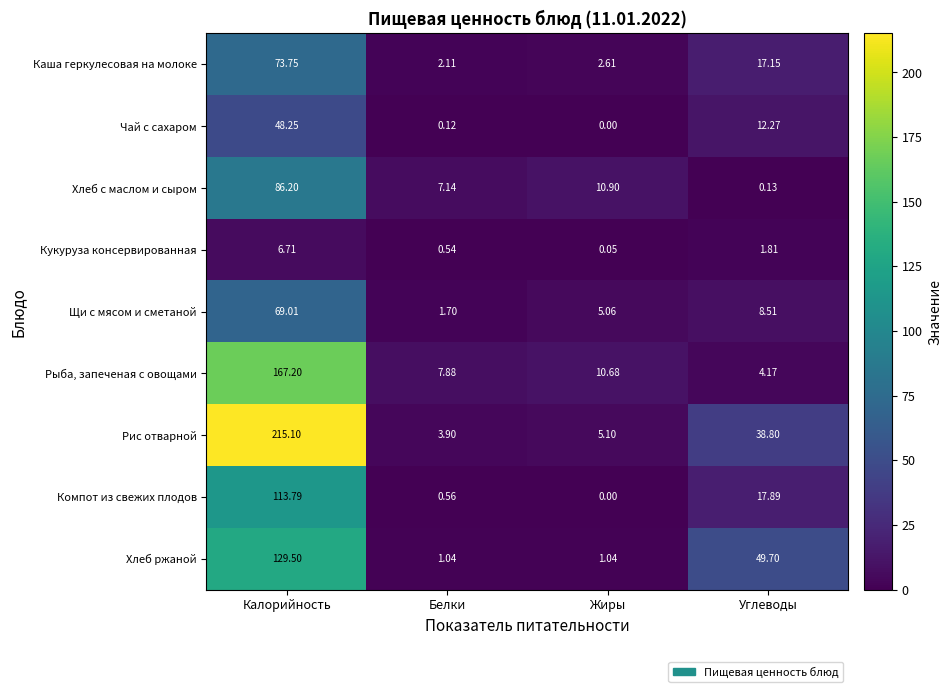

Is the value of Компот из свежих плодов at Белки greater than the value of Чай с сахаром at Калорийность?

No